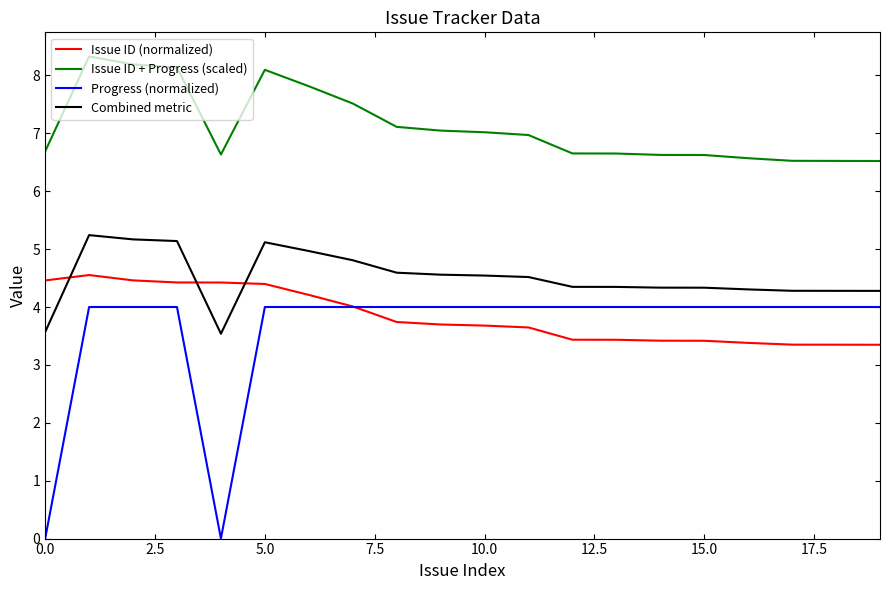

Does the chart have visible grid lines?

No